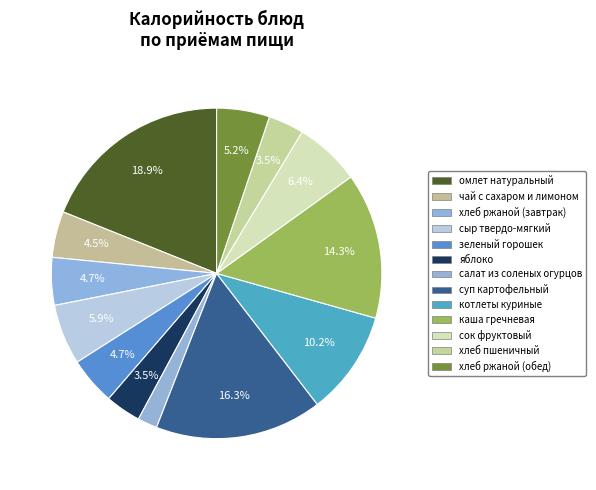

To the nearest percent, what is the average slice percentage?

8%